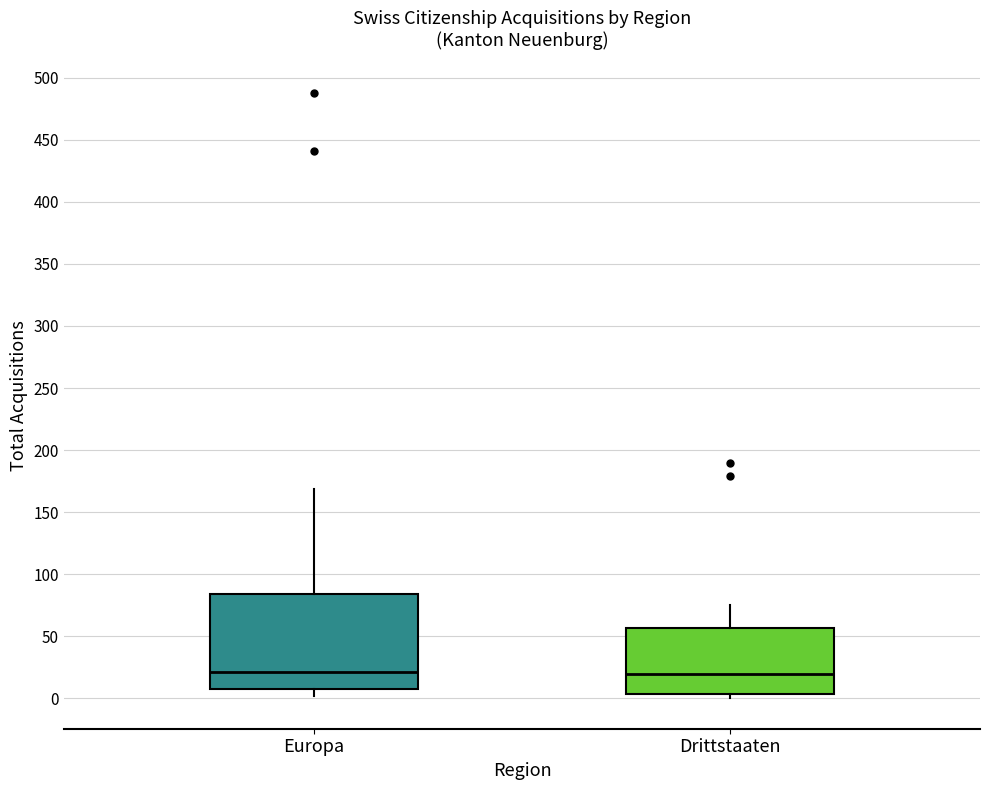

Reading left to right, transcribe this box plot: for each box, give where its median line is, the range the box spans, and where its two whiskers end, as read against the y-axis. The values are not printed on the chart, so give them approximately, as read against the axis.

Europa: median 20, box 10 to 85, whiskers 0 to 170
Drittstaaten: median 20, box 5 to 55, whiskers 0 to 75